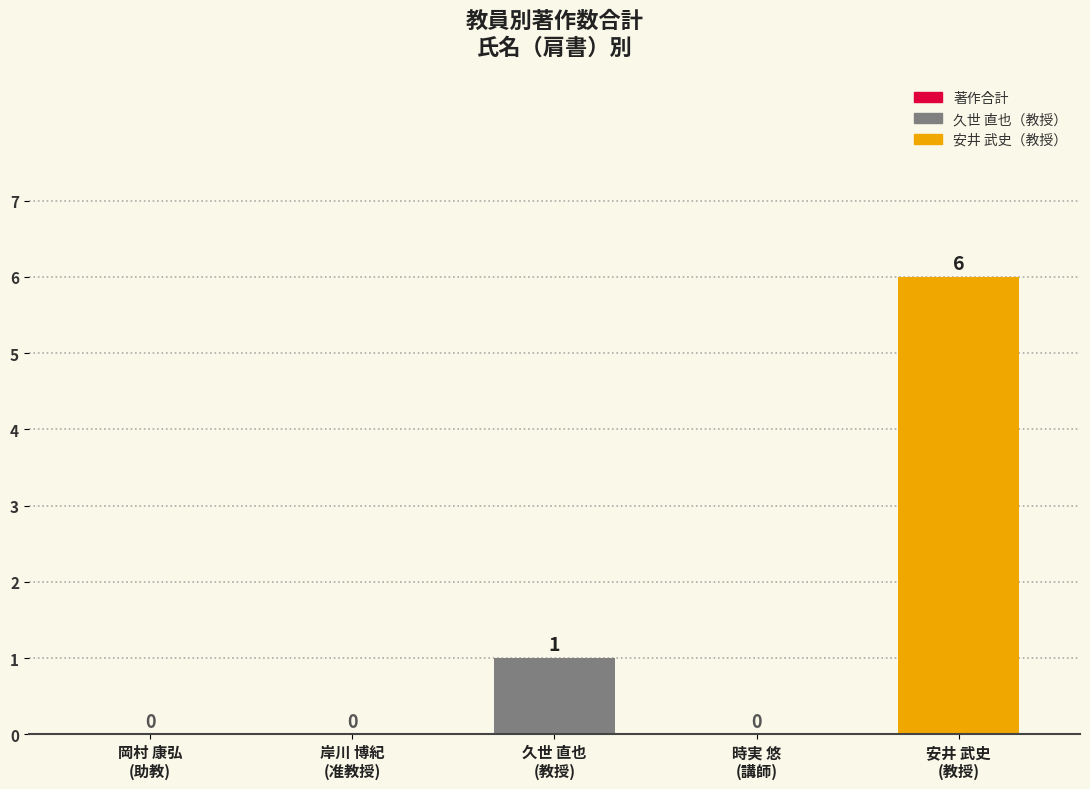

The value at 岸川 博紀
(准教授) is 0. True or false?

True